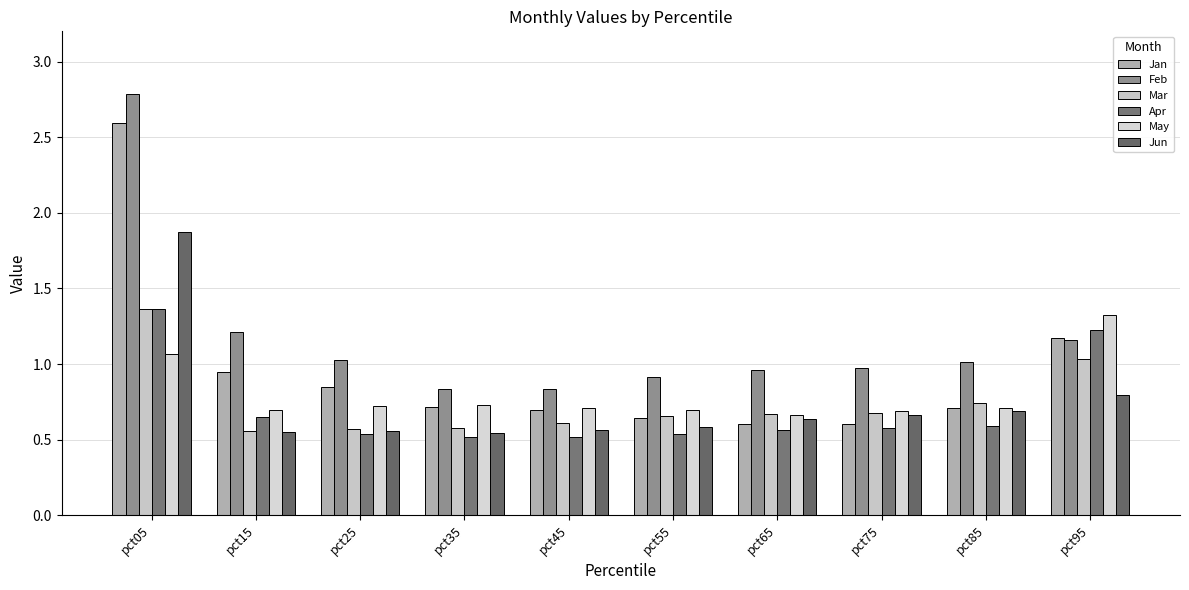

How many data points does each series have?

10